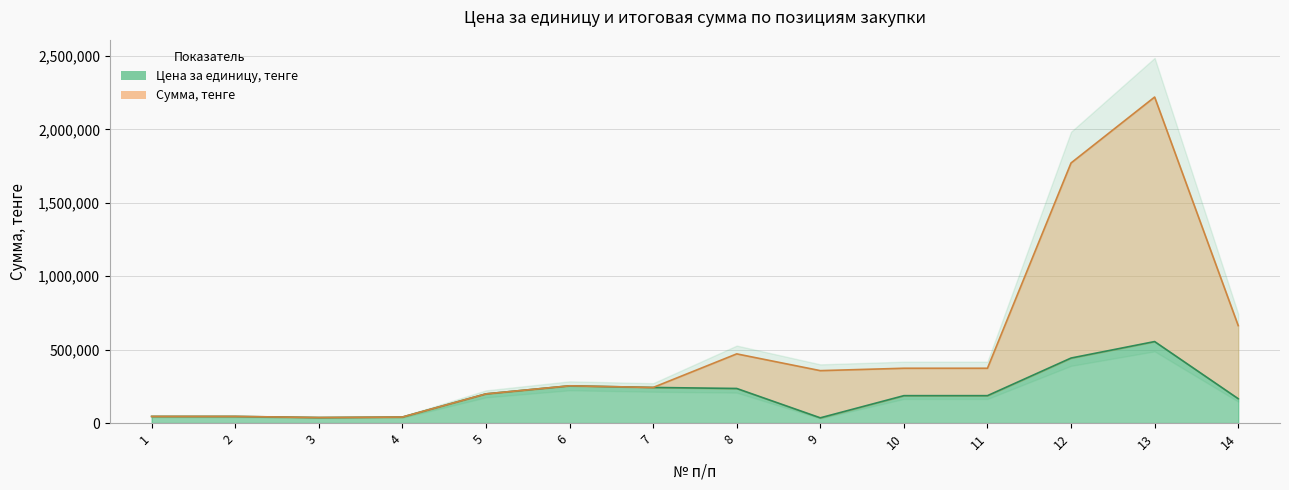

How many interior local valleys does the Цена за единицу, тенге series have?

2